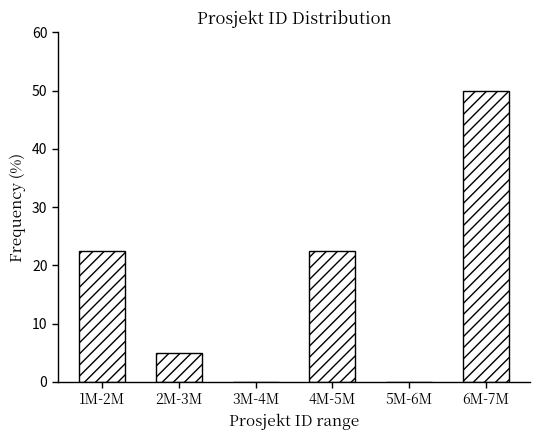

Reading left to right, extract all data points from this chart.

1M-2M=22.5	2M-3M=5.0	3M-4M=0.0	4M-5M=22.5	5M-6M=0.0	6M-7M=50.0